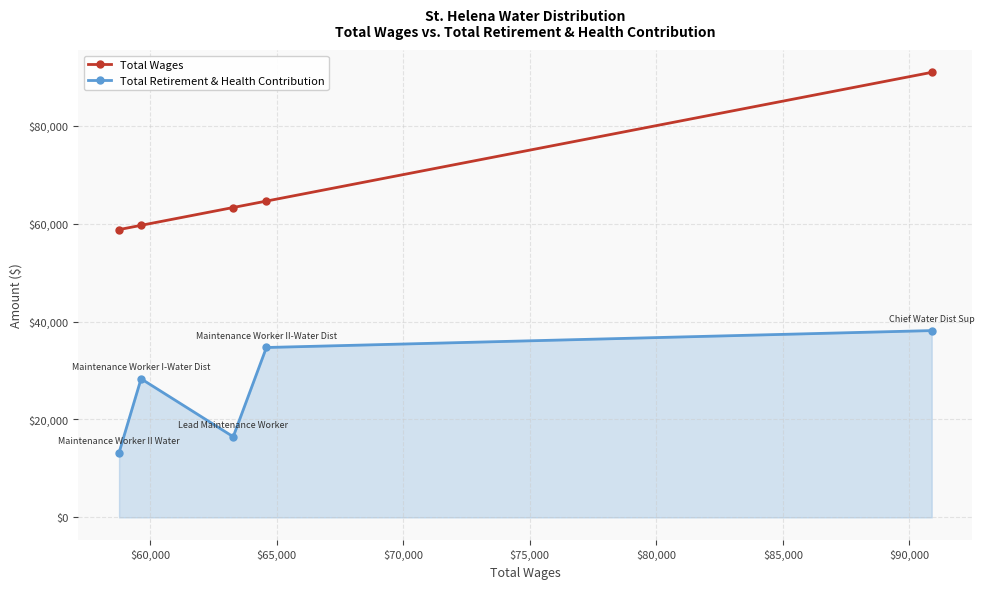

What is the sum of all Total Wages values?

337165